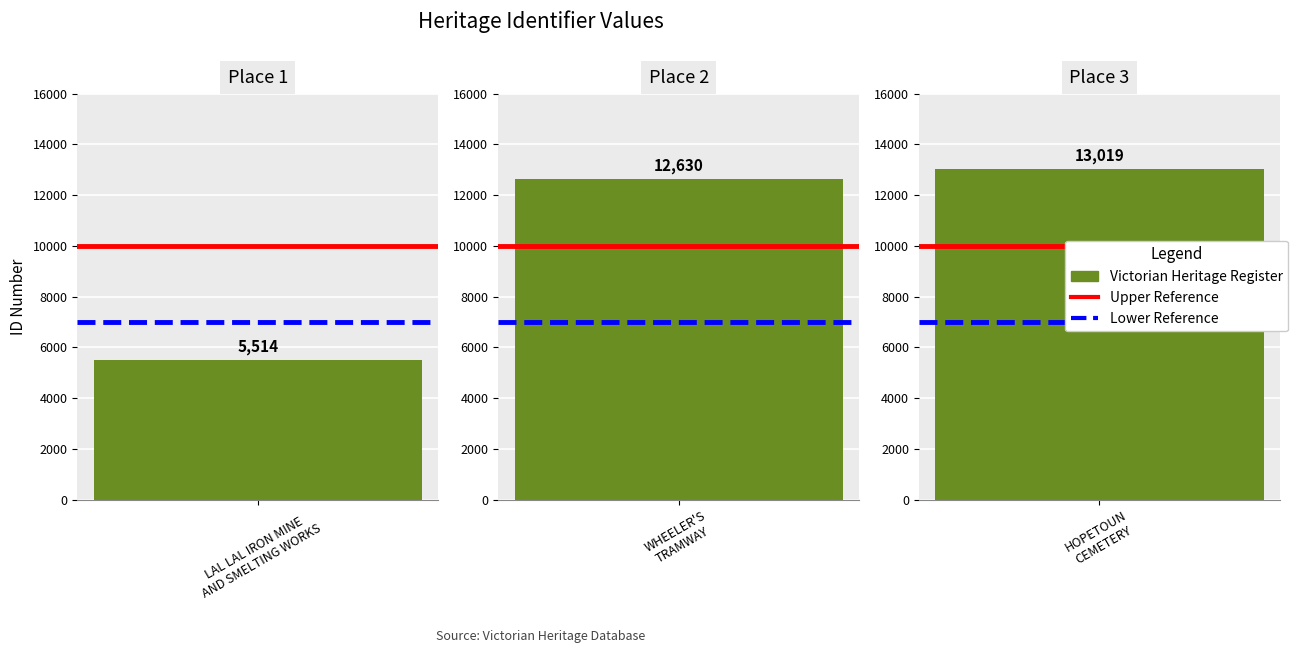

Are the bars grouped side by side (vs. stacked)?

No